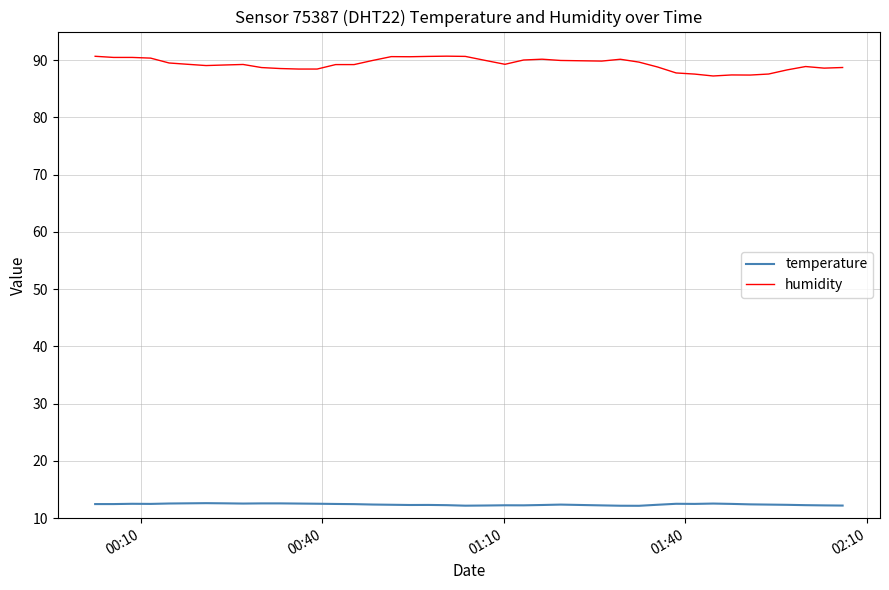

How many lines are shown in the chart?

2